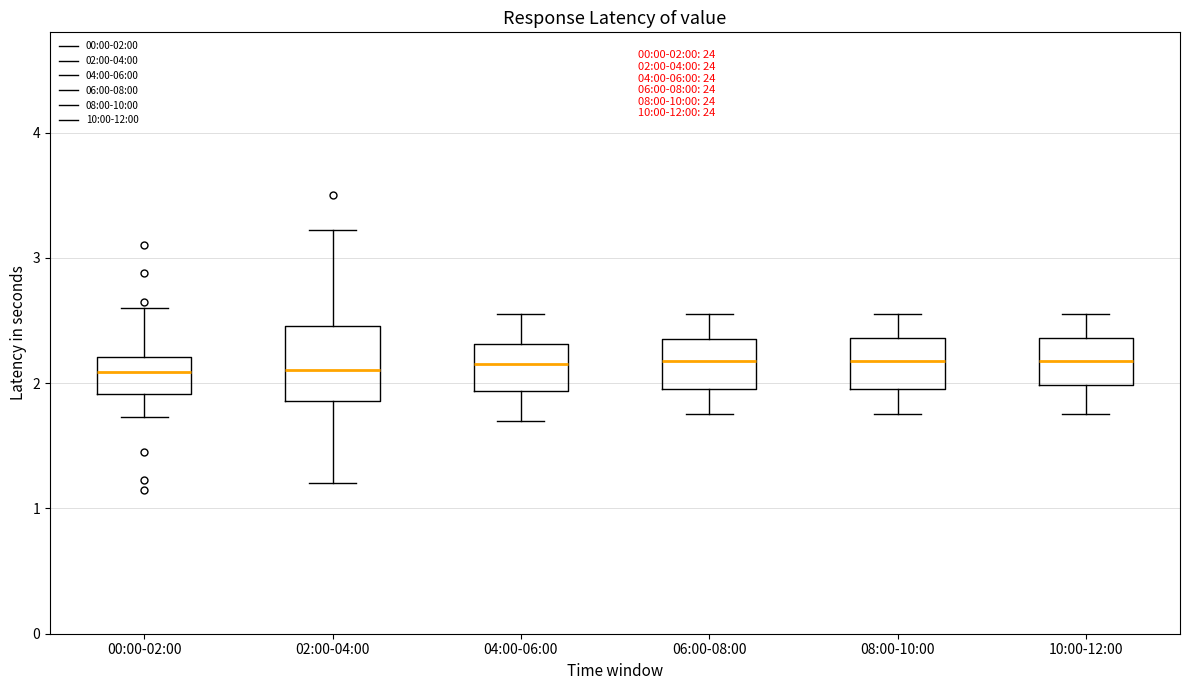

Which box is the tallest, from its lower edge to its upper edge?

02:00-04:00